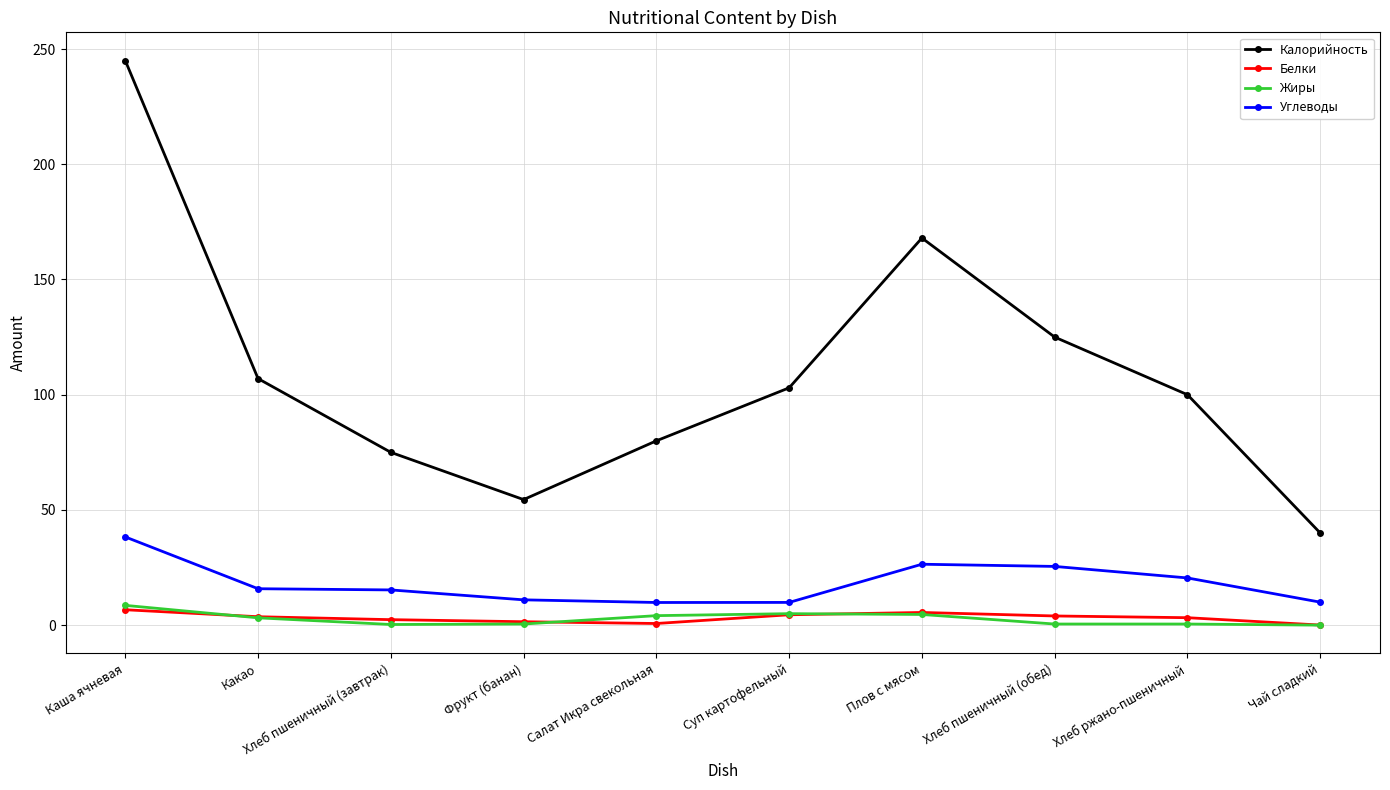

Count the number of categories in the chart.

10